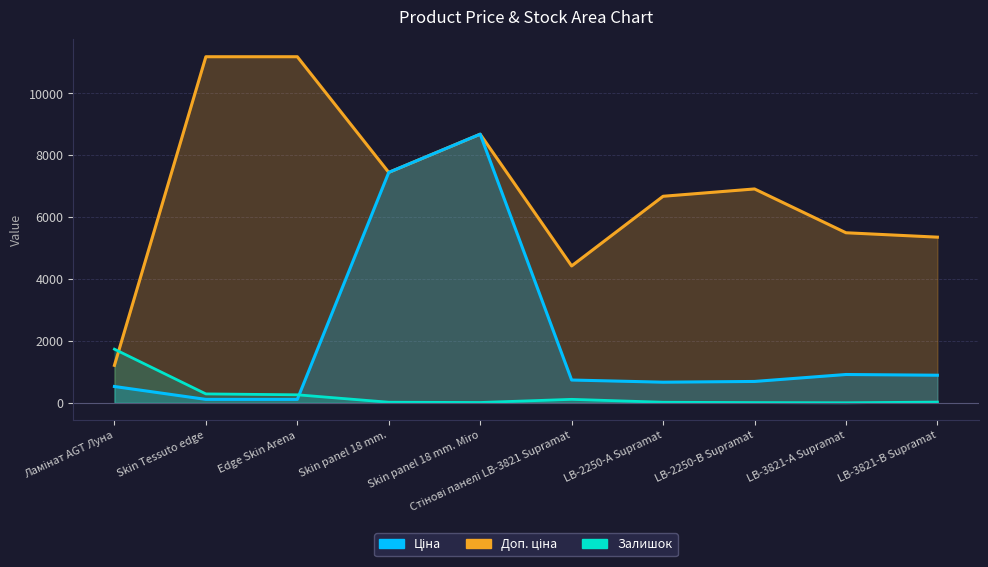

At which label does Ціна reach its peak?

Skin panel 18 mm. Miro